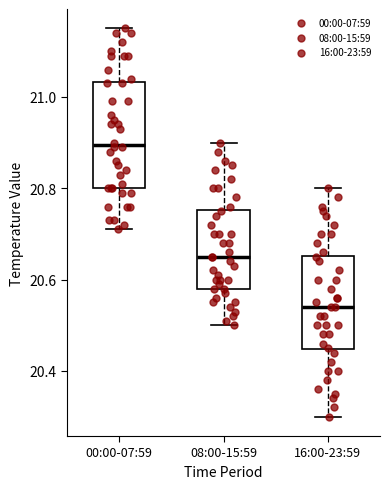

Comparing the boxes themselves (not the whiskers), which one is the tallest?

00:00-07:59